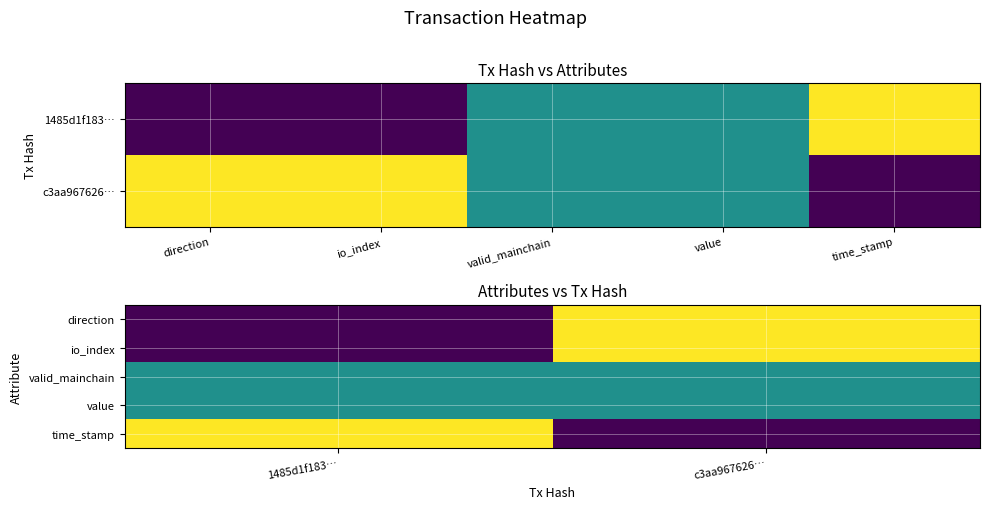

The value series shows 0.1 at 1485d1f183…. True or false?

False